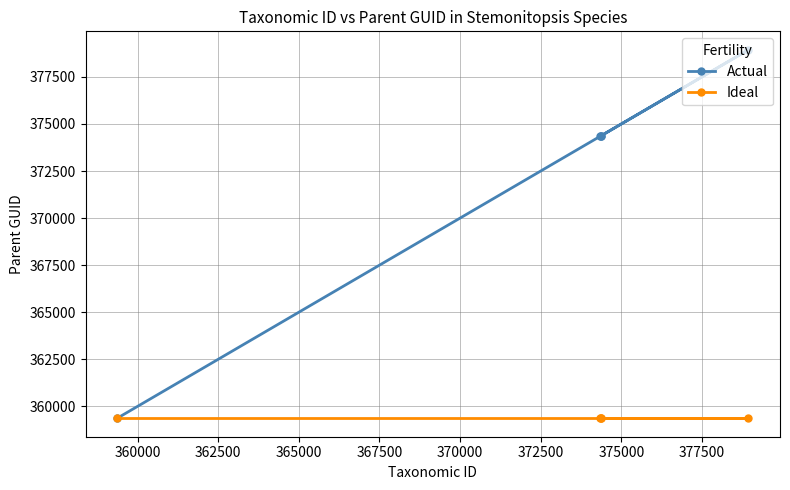

List the series in order of their peak value, highest first.

Actual, Ideal